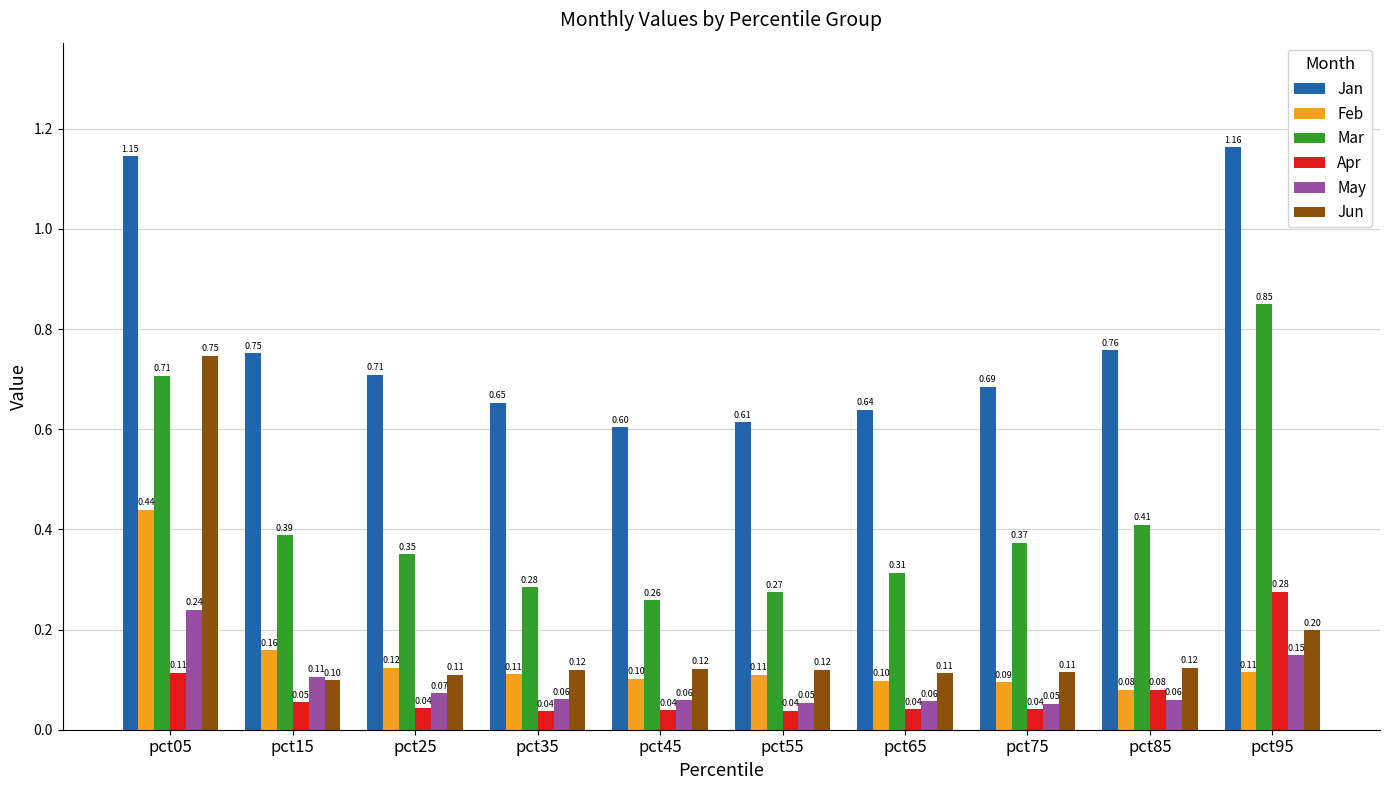

List the series in order of their peak value, lowest first.

May, Apr, Feb, Jun, Mar, Jan